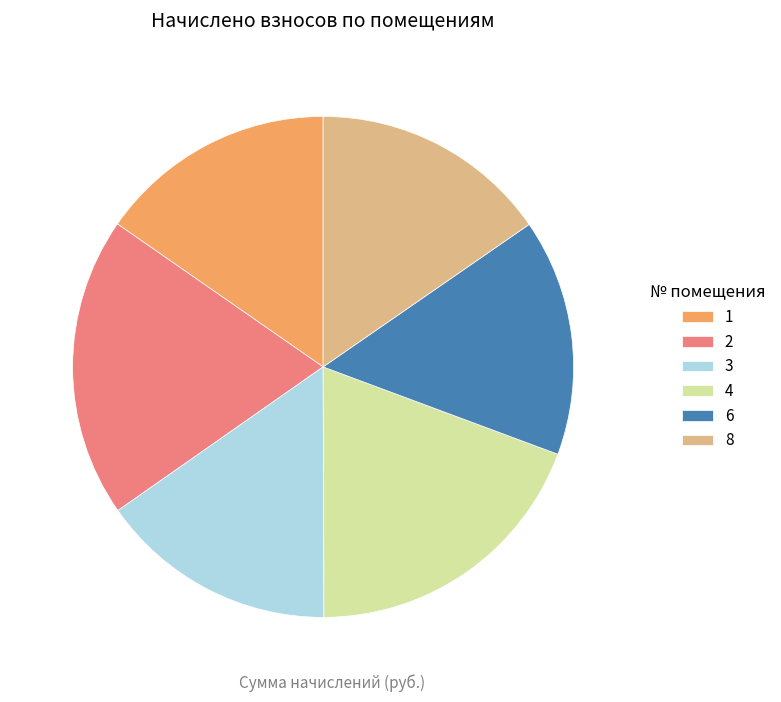

What is the ratio of the value at 4 to the value at 6?

1.3